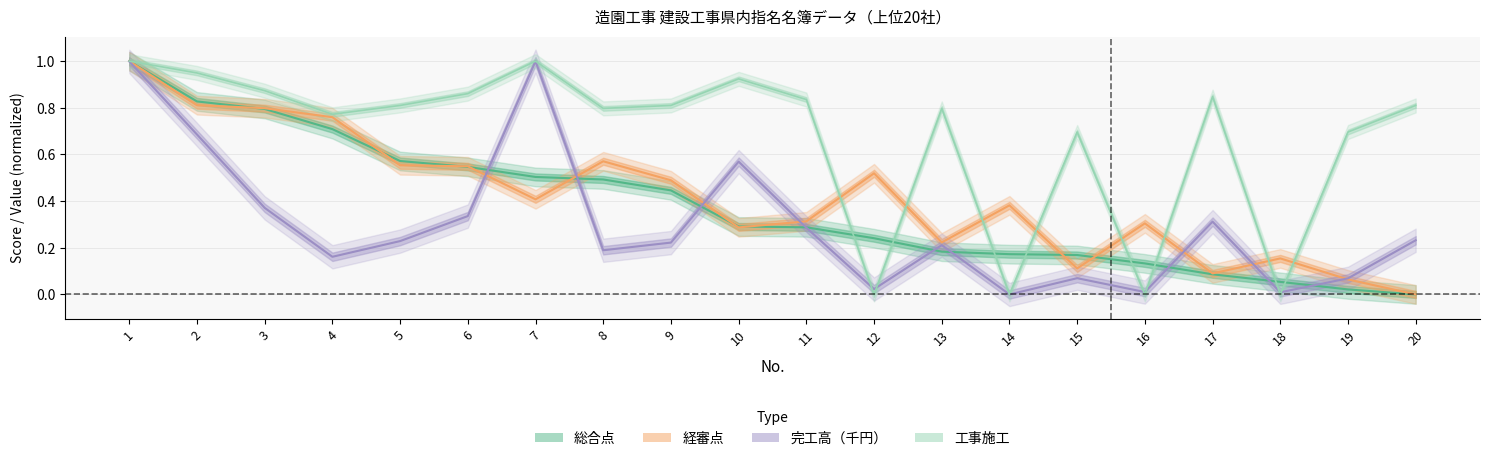

What is the spread (max minus min) of values at 12?

0.5